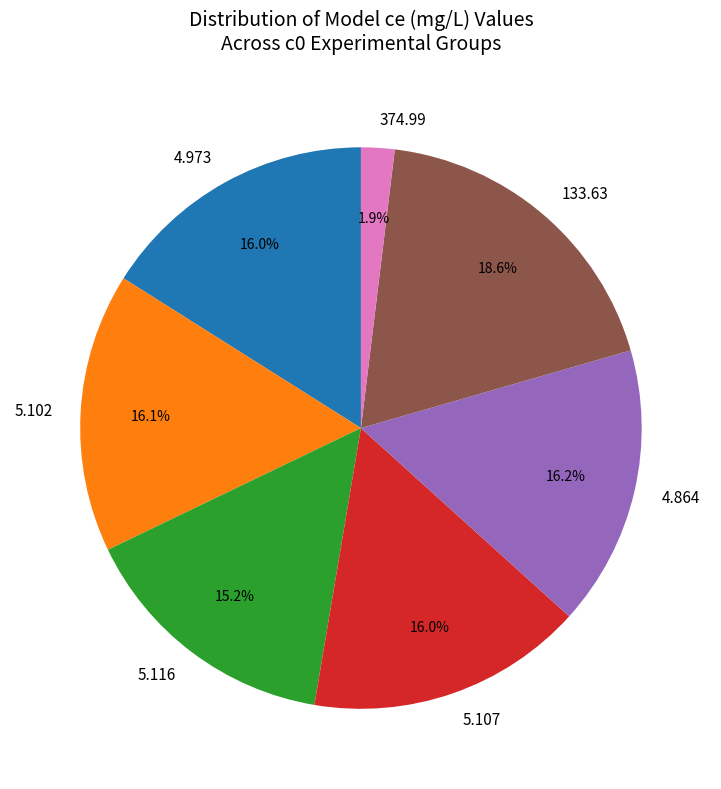

Does 4.973 account for over 50% of the chart?

No